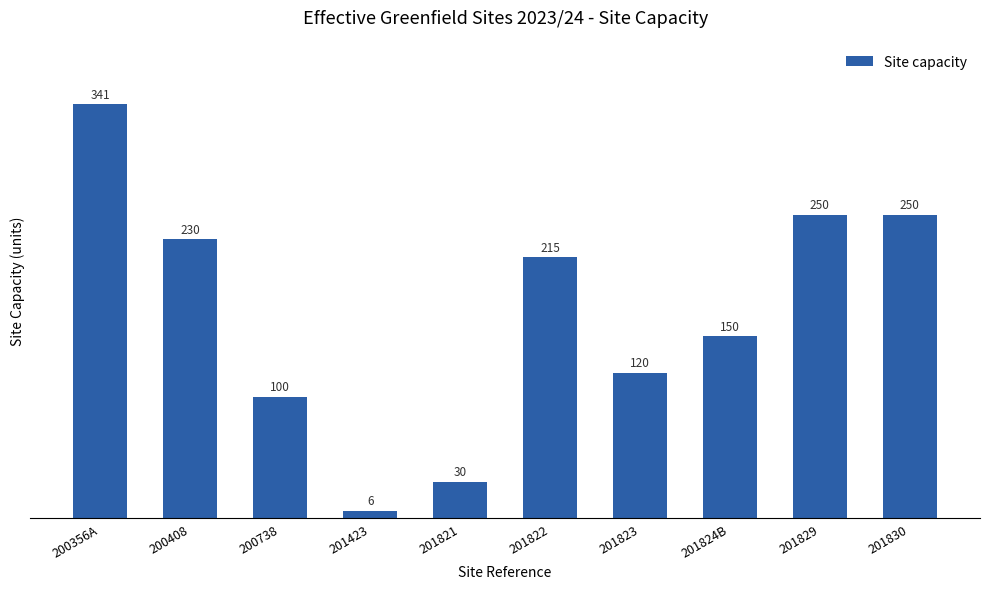

What is the difference between the values at 201822 and 200408?

15